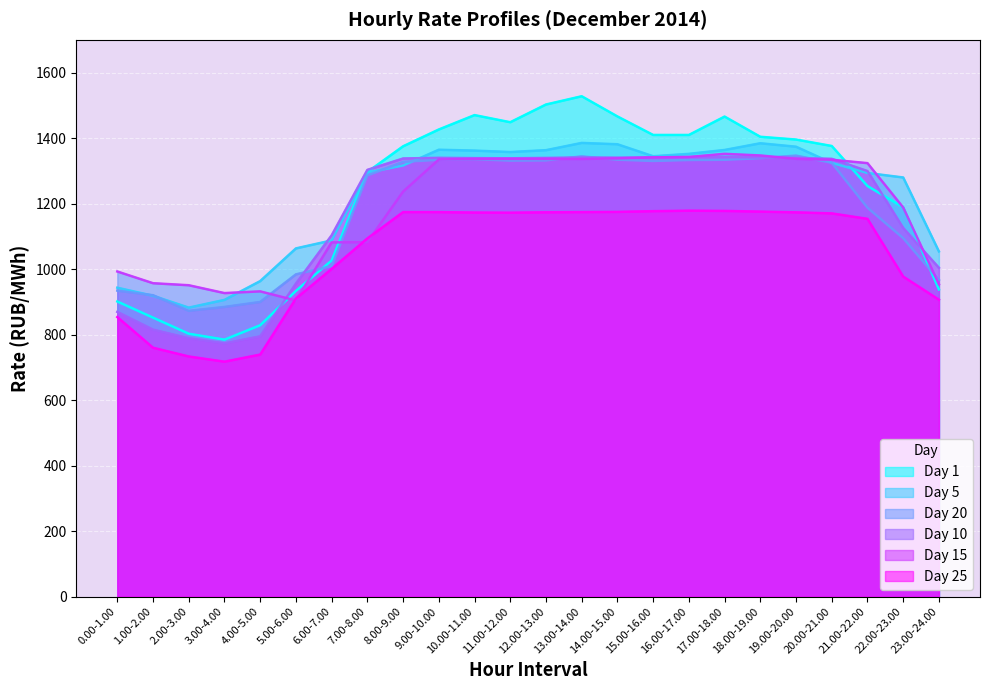

Is it true that Day 25 equals 2020.9 at 13.00-14.00?

False